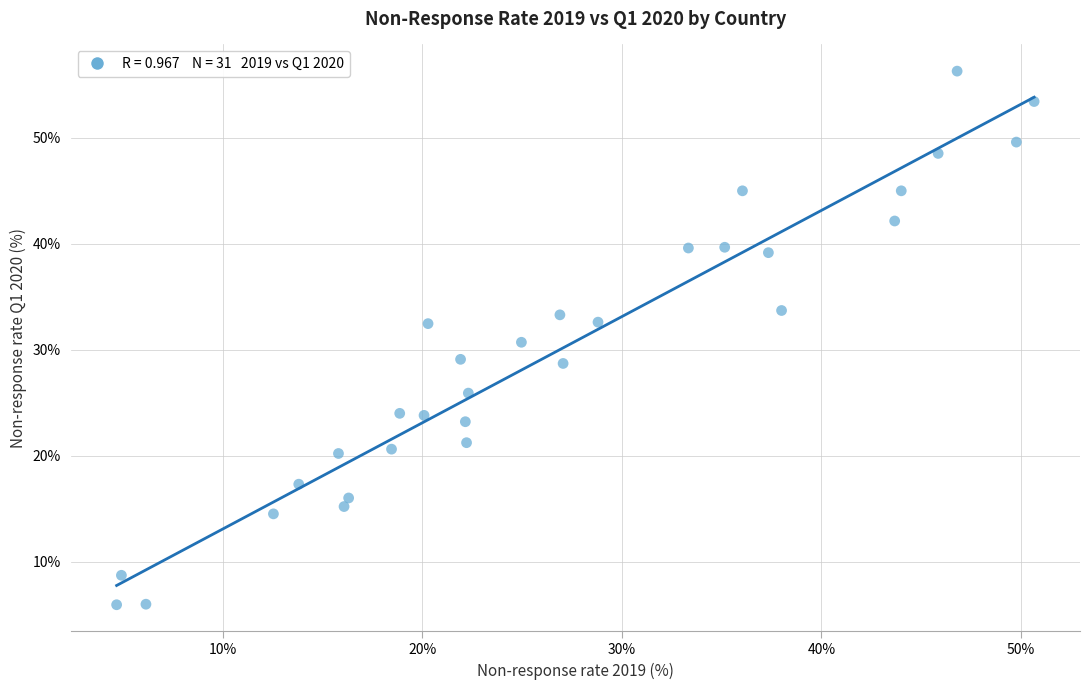

What is the range of Y values (max minus min)?

50.4